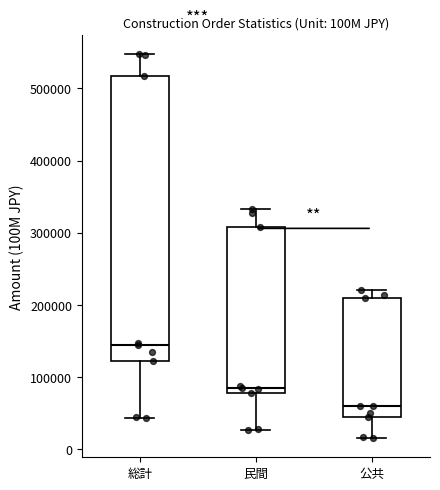

Which box is the tallest, from its lower edge to its upper edge?

総計